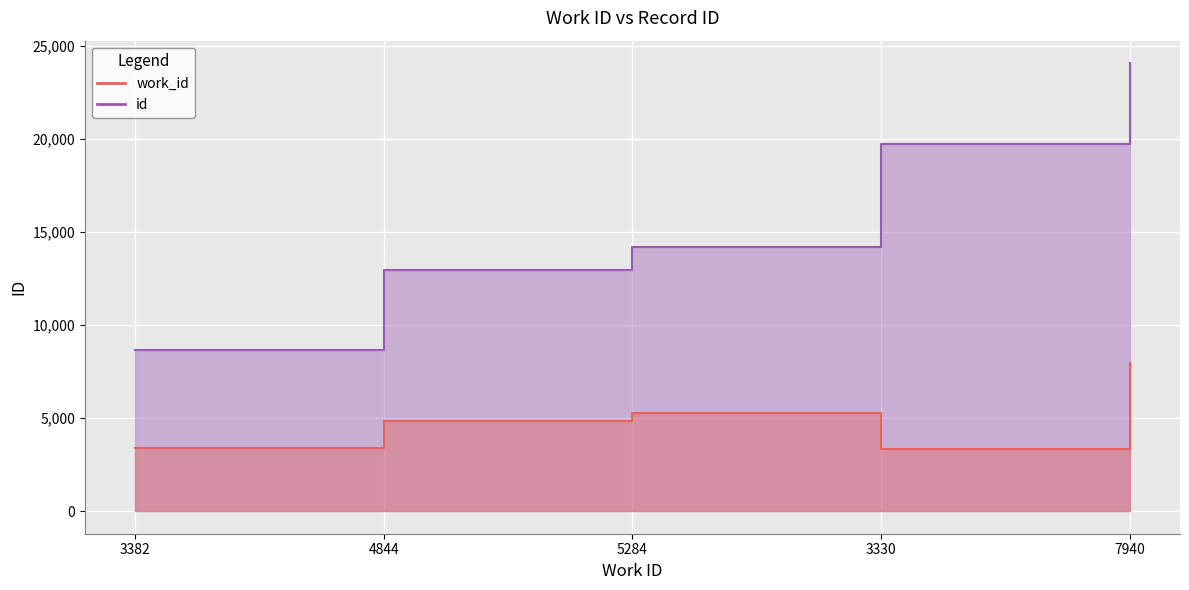

Is it true that id equals 6227 at 4844?

False